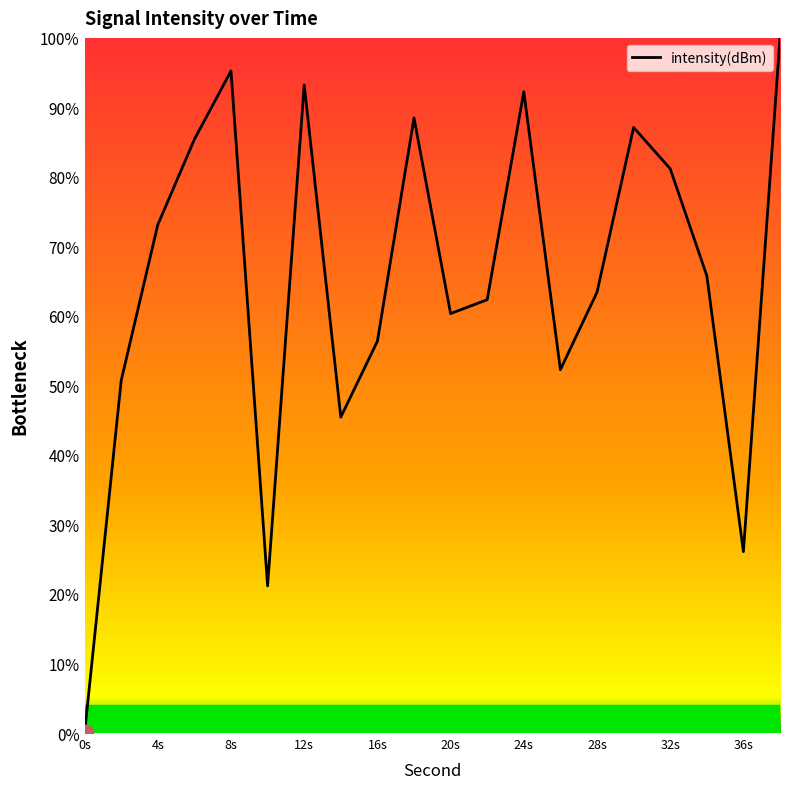

What is the greatest value displayed?

100.0